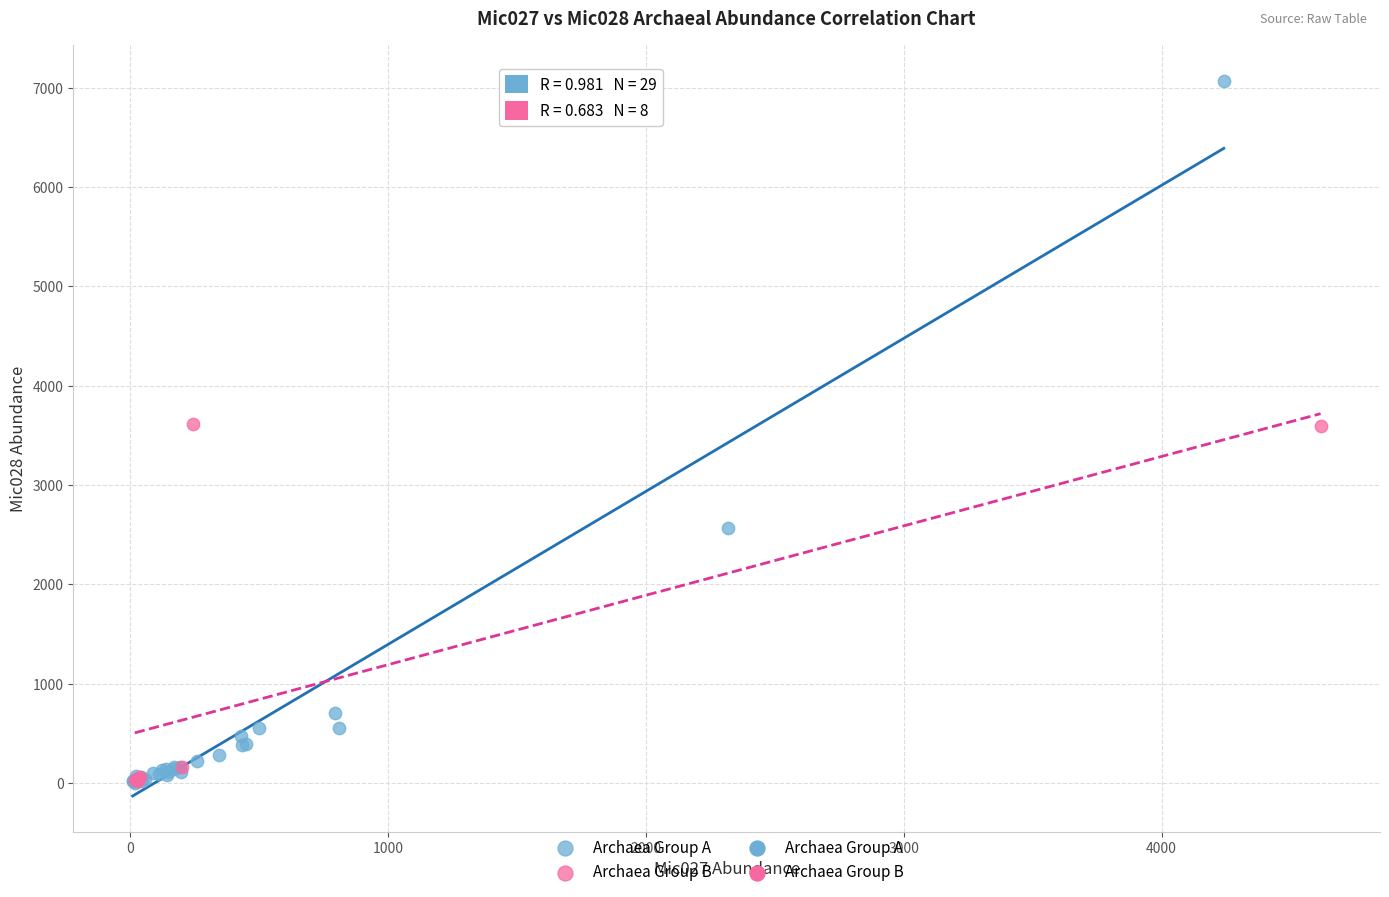

Which series reaches the maximum Y coordinate?

Archaea Group A